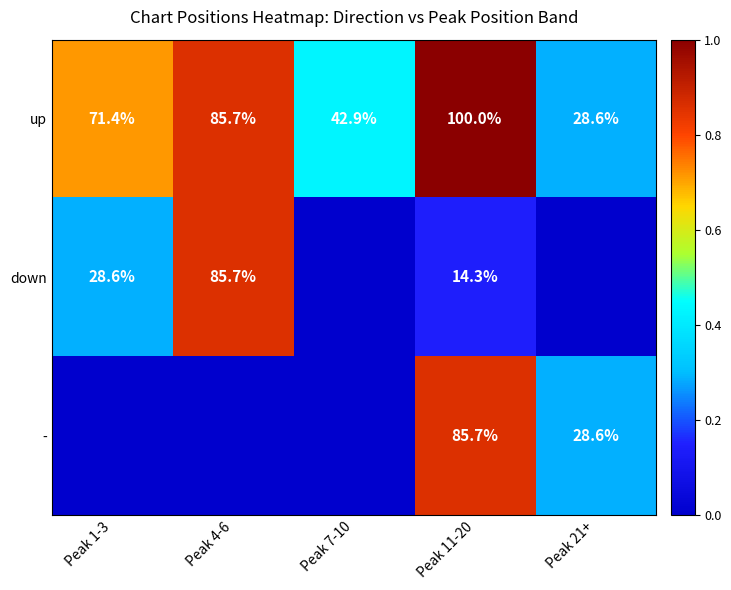

What is the difference between the second highest and minimum values in the up series?

57.1